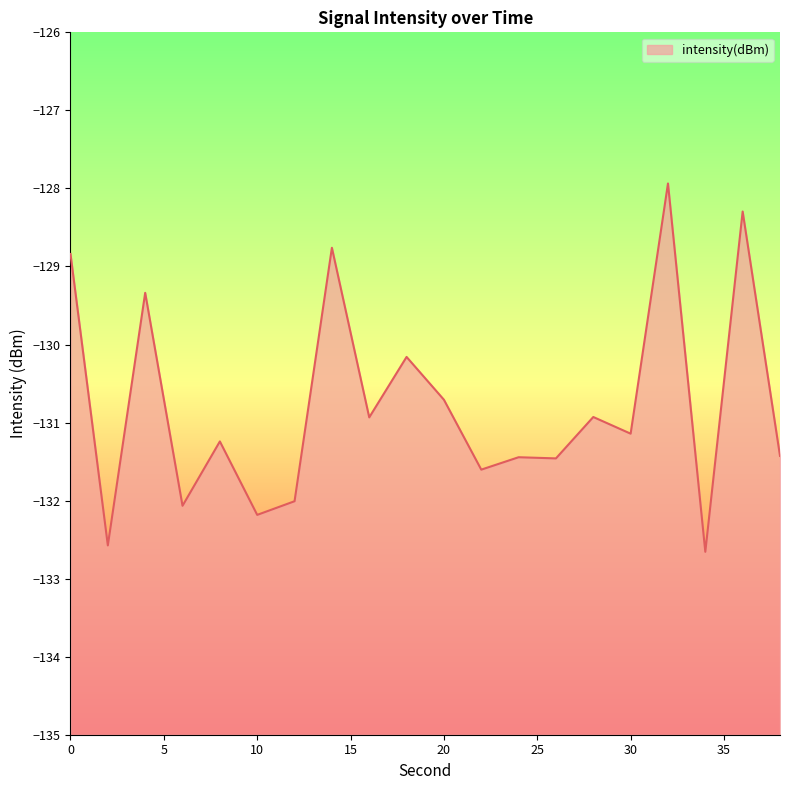

Reading right to left, what are all the values shown in this chart?

38=-131.4	36=-128.3	34=-132.7	32=-127.9	30=-131.1	28=-130.9	26=-131.5	24=-131.4	22=-131.6	20=-130.7	18=-130.2	16=-130.9	14=-128.8	12=-132.0	10=-132.2	8=-131.2	6=-132.1	4=-129.3	2=-132.6	0=-128.8